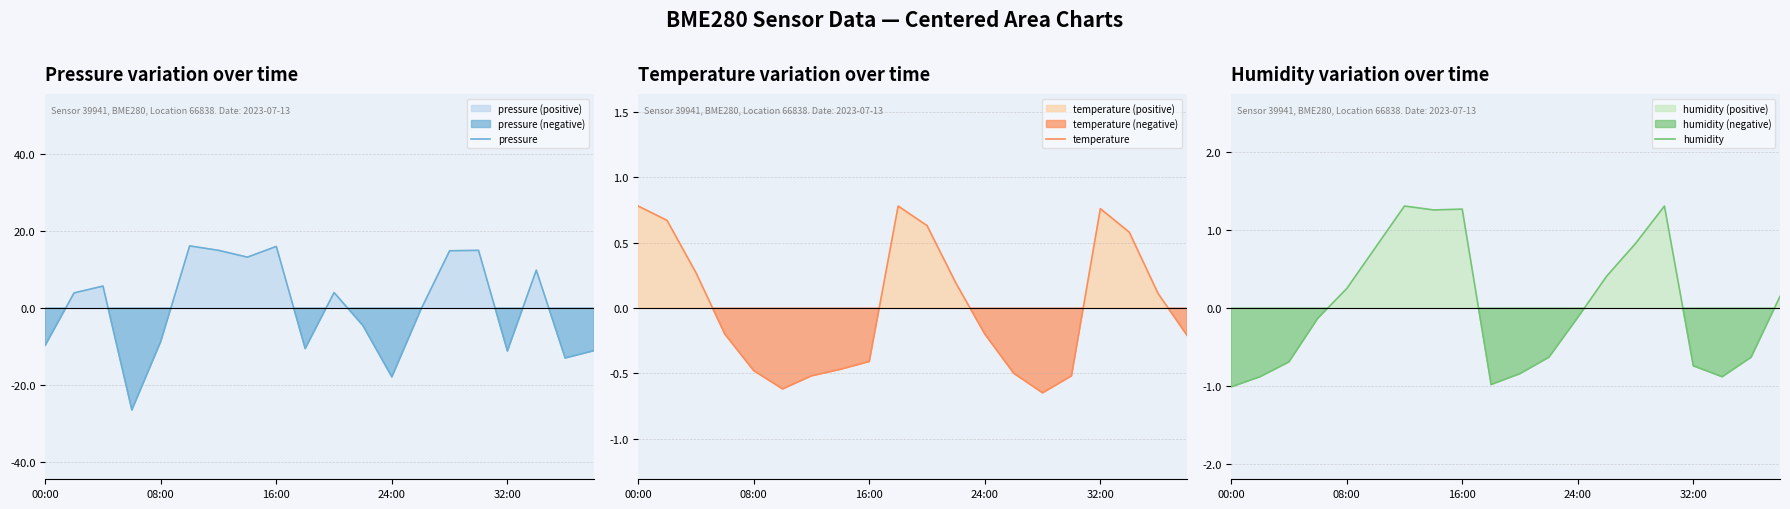

Is it true that pressure equals -15.0 at 08:00?

False